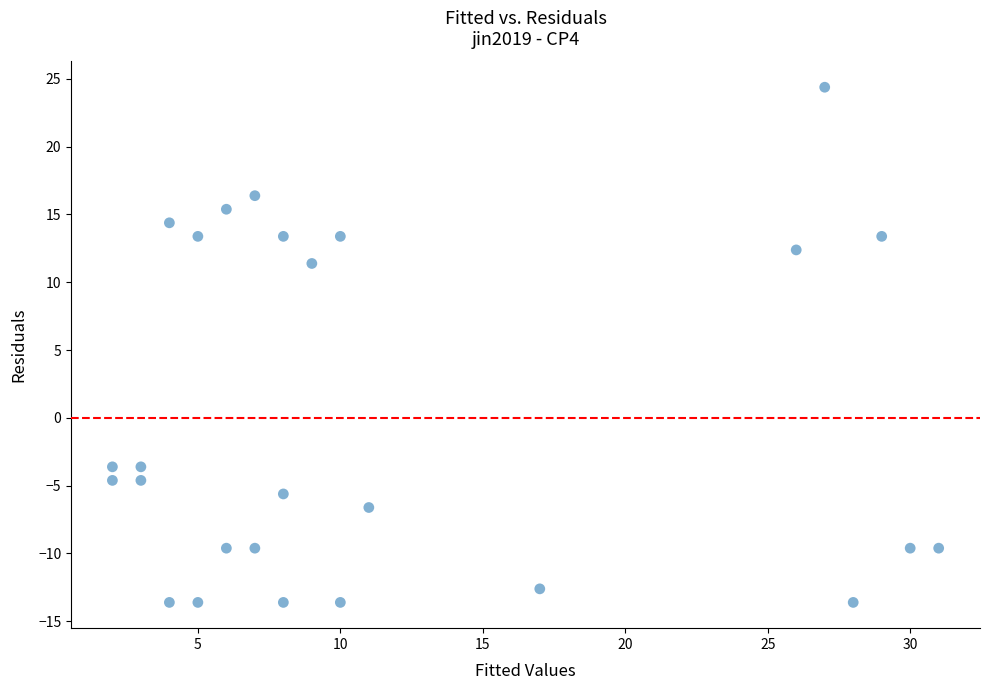

What Y value in the scatter plot is closest to 5?

11.4